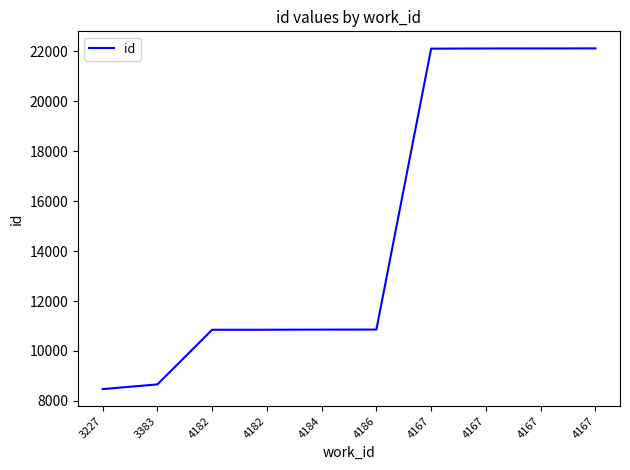

Reading left to right, what are all the values shown in this chart?

8474	8663	10850	10851	10856	10858	22104	22111	22112	22115